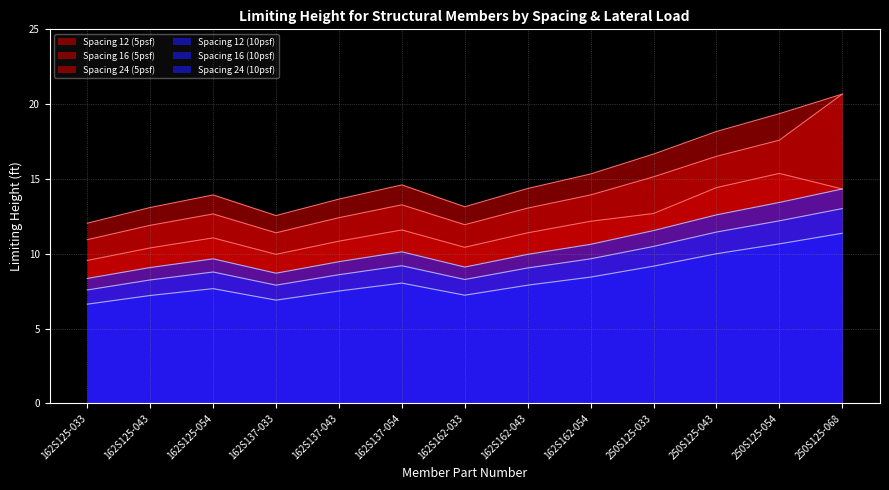

What is the average value of the Spacing 24 (10psf) series?

8.4